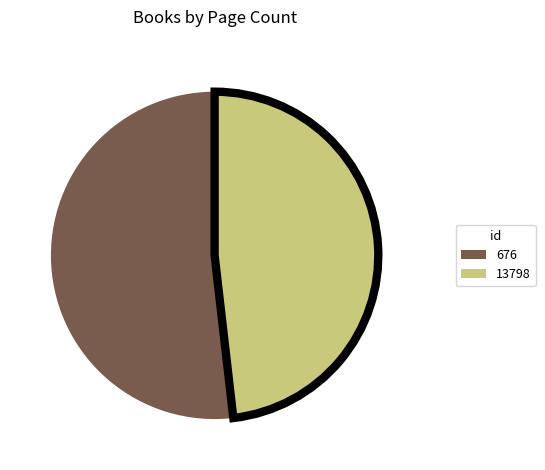

Approximately how many times larger is the value at 13798 compared to 676?

0.9